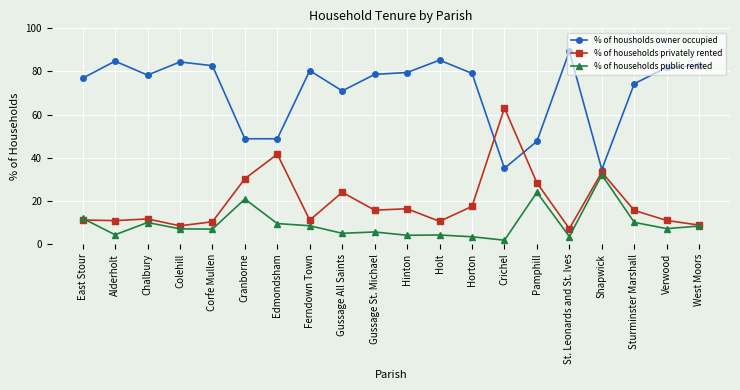

True or false: % of households public rented has a value of 17.8 at Chalbury.

False